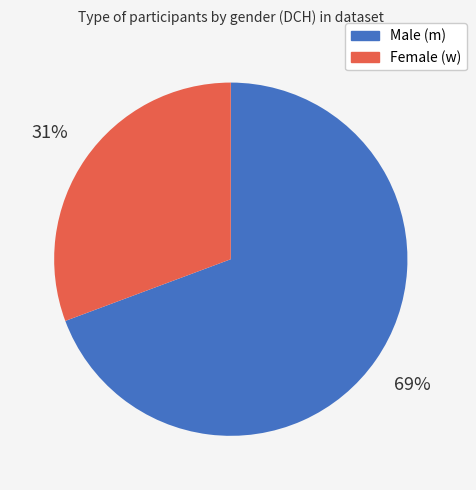

Does any single category account for the majority?

Yes